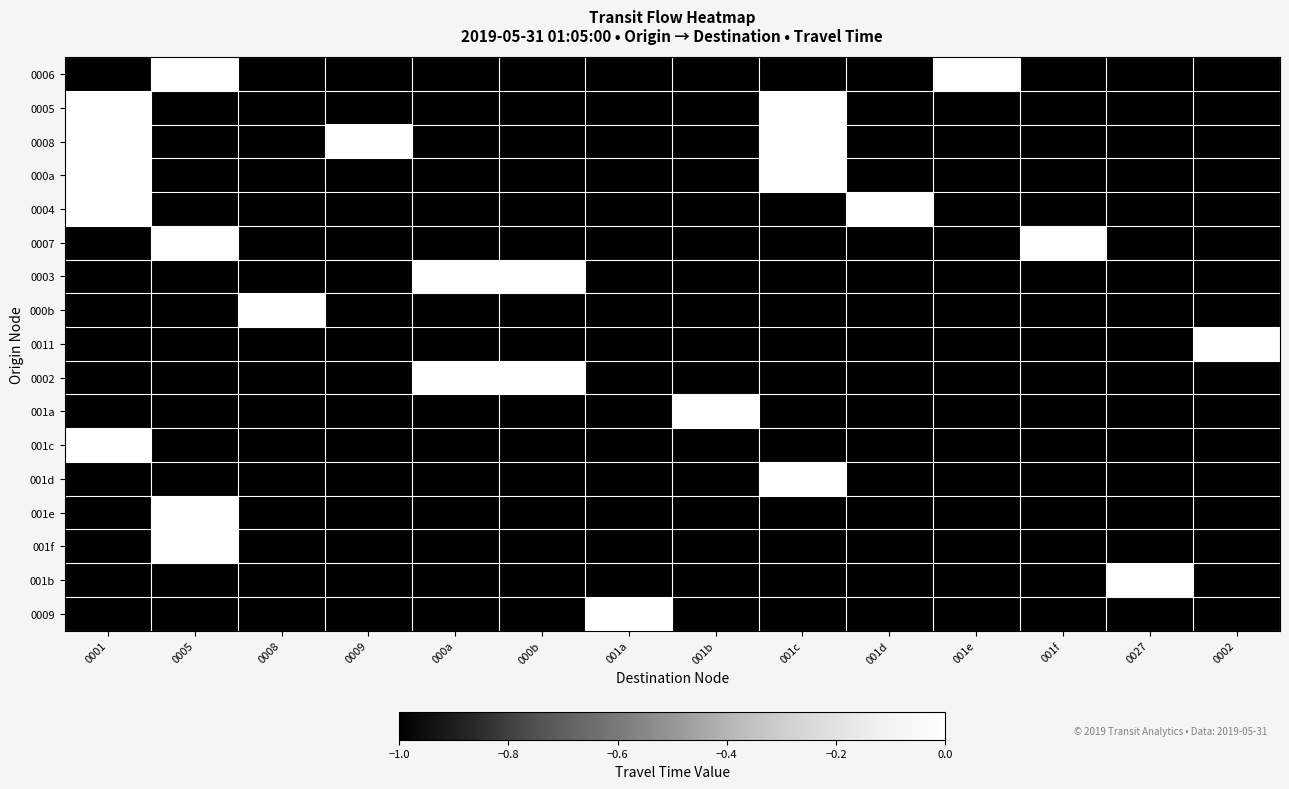

Count the 001f values in the range -1 to 0.

14